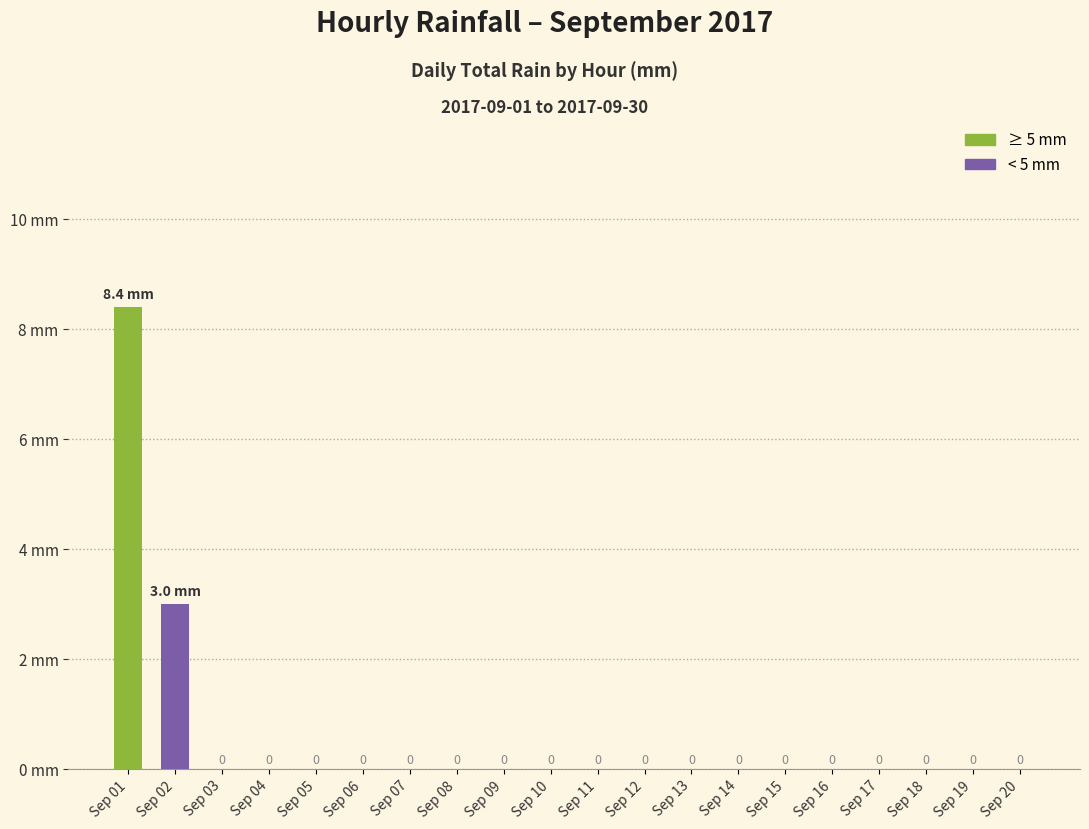

Which category has the highest value across all series?

Sep 01